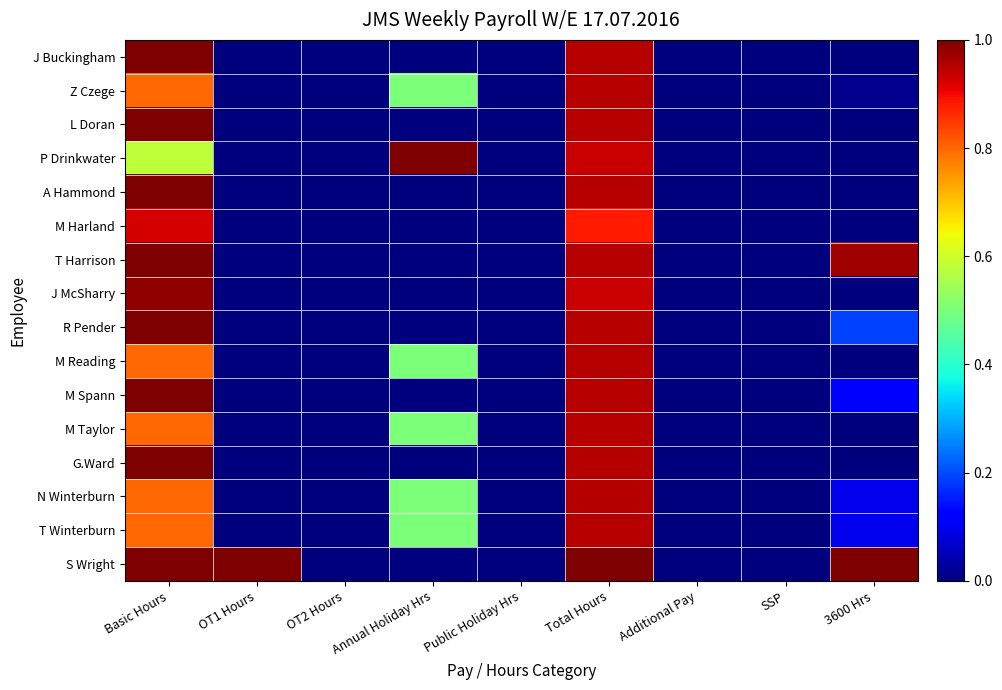

Reading right to left, what are all the values shown in this chart?

J Buckingham: 3600 Hrs=0.0	SSP=0.0	Additional Pay=0.0	Total Hours=1.0	Public Holiday Hrs=0.0	Annual Holiday Hrs=0.0	OT2 Hours=0.0	OT1 Hours=0.0	Basic Hours=1.0
Z Czege: 3600 Hrs=0.0	SSP=0.0	Additional Pay=0.0	Total Hours=1.0	Public Holiday Hrs=0.0	Annual Holiday Hrs=0.5	OT2 Hours=0.0	OT1 Hours=0.0	Basic Hours=0.8
L Doran: 3600 Hrs=0.0	SSP=0.0	Additional Pay=0.0	Total Hours=1.0	Public Holiday Hrs=0.0	Annual Holiday Hrs=0.0	OT2 Hours=0.0	OT1 Hours=0.0	Basic Hours=1.0
P Drinkwater: 3600 Hrs=0.0	SSP=0.0	Additional Pay=0.0	Total Hours=0.9	Public Holiday Hrs=0.0	Annual Holiday Hrs=1.0	OT2 Hours=0.0	OT1 Hours=0.0	Basic Hours=0.6
A Hammond: 3600 Hrs=0.0	SSP=0.0	Additional Pay=0.0	Total Hours=1.0	Public Holiday Hrs=0.0	Annual Holiday Hrs=0.0	OT2 Hours=0.0	OT1 Hours=0.0	Basic Hours=1.0
M Harland: 3600 Hrs=0.0	SSP=0.0	Additional Pay=0.0	Total Hours=0.9	Public Holiday Hrs=0.0	Annual Holiday Hrs=0.0	OT2 Hours=0.0	OT1 Hours=0.0	Basic Hours=0.9
T Harrison: 3600 Hrs=1.0	SSP=0.0	Additional Pay=0.0	Total Hours=1.0	Public Holiday Hrs=0.0	Annual Holiday Hrs=0.0	OT2 Hours=0.0	OT1 Hours=0.0	Basic Hours=1.0
J McSharry: 3600 Hrs=0.0	SSP=0.0	Additional Pay=0.0	Total Hours=0.9	Public Holiday Hrs=0.0	Annual Holiday Hrs=0.0	OT2 Hours=0.0	OT1 Hours=0.0	Basic Hours=1.0
R Pender: 3600 Hrs=0.2	SSP=0.0	Additional Pay=0.0	Total Hours=1.0	Public Holiday Hrs=0.0	Annual Holiday Hrs=0.0	OT2 Hours=0.0	OT1 Hours=0.0	Basic Hours=1.0
M Reading: 3600 Hrs=0.0	SSP=0.0	Additional Pay=0.0	Total Hours=1.0	Public Holiday Hrs=0.0	Annual Holiday Hrs=0.5	OT2 Hours=0.0	OT1 Hours=0.0	Basic Hours=0.8
M Spann: 3600 Hrs=0.1	SSP=0.0	Additional Pay=0.0	Total Hours=1.0	Public Holiday Hrs=0.0	Annual Holiday Hrs=0.0	OT2 Hours=0.0	OT1 Hours=0.0	Basic Hours=1.0
M Taylor: 3600 Hrs=0.0	SSP=0.0	Additional Pay=0.0	Total Hours=1.0	Public Holiday Hrs=0.0	Annual Holiday Hrs=0.5	OT2 Hours=0.0	OT1 Hours=0.0	Basic Hours=0.8
G.Ward: 3600 Hrs=0.0	SSP=0.0	Additional Pay=0.0	Total Hours=1.0	Public Holiday Hrs=0.0	Annual Holiday Hrs=0.0	OT2 Hours=0.0	OT1 Hours=0.0	Basic Hours=1.0
N Winterburn: 3600 Hrs=0.1	SSP=0.0	Additional Pay=0.0	Total Hours=1.0	Public Holiday Hrs=0.0	Annual Holiday Hrs=0.5	OT2 Hours=0.0	OT1 Hours=0.0	Basic Hours=0.8
T Winterburn: 3600 Hrs=0.1	SSP=0.0	Additional Pay=0.0	Total Hours=1.0	Public Holiday Hrs=0.0	Annual Holiday Hrs=0.5	OT2 Hours=0.0	OT1 Hours=0.0	Basic Hours=0.8
S Wright: 3600 Hrs=1.0	SSP=0.0	Additional Pay=0.0	Total Hours=1.0	Public Holiday Hrs=0.0	Annual Holiday Hrs=0.0	OT2 Hours=0.0	OT1 Hours=1.0	Basic Hours=1.0